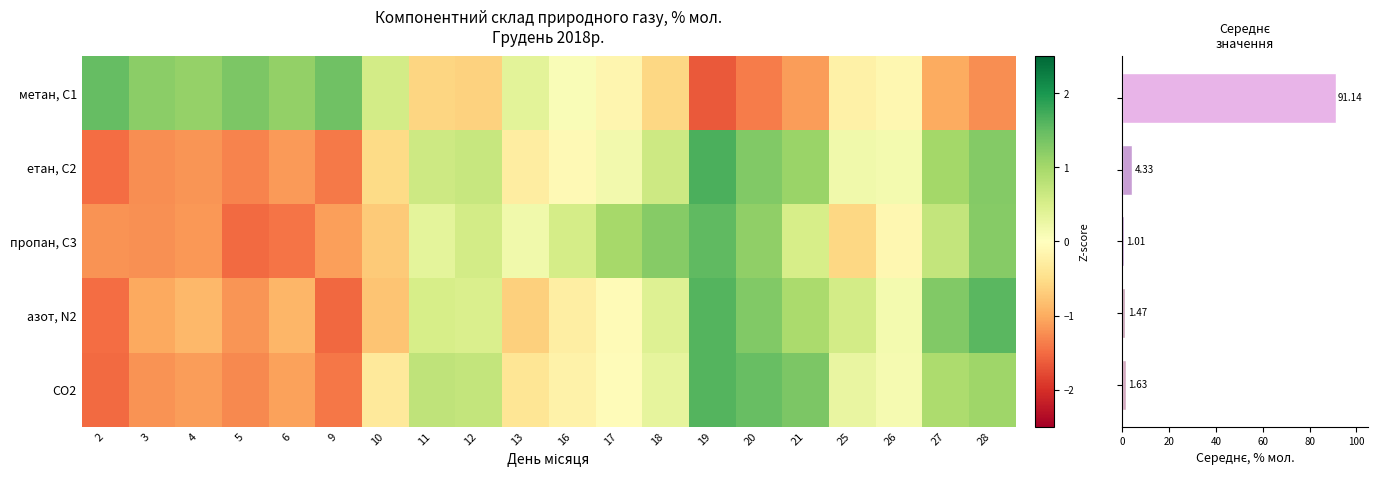

Which category has the highest value in the метан, С1 series?

2